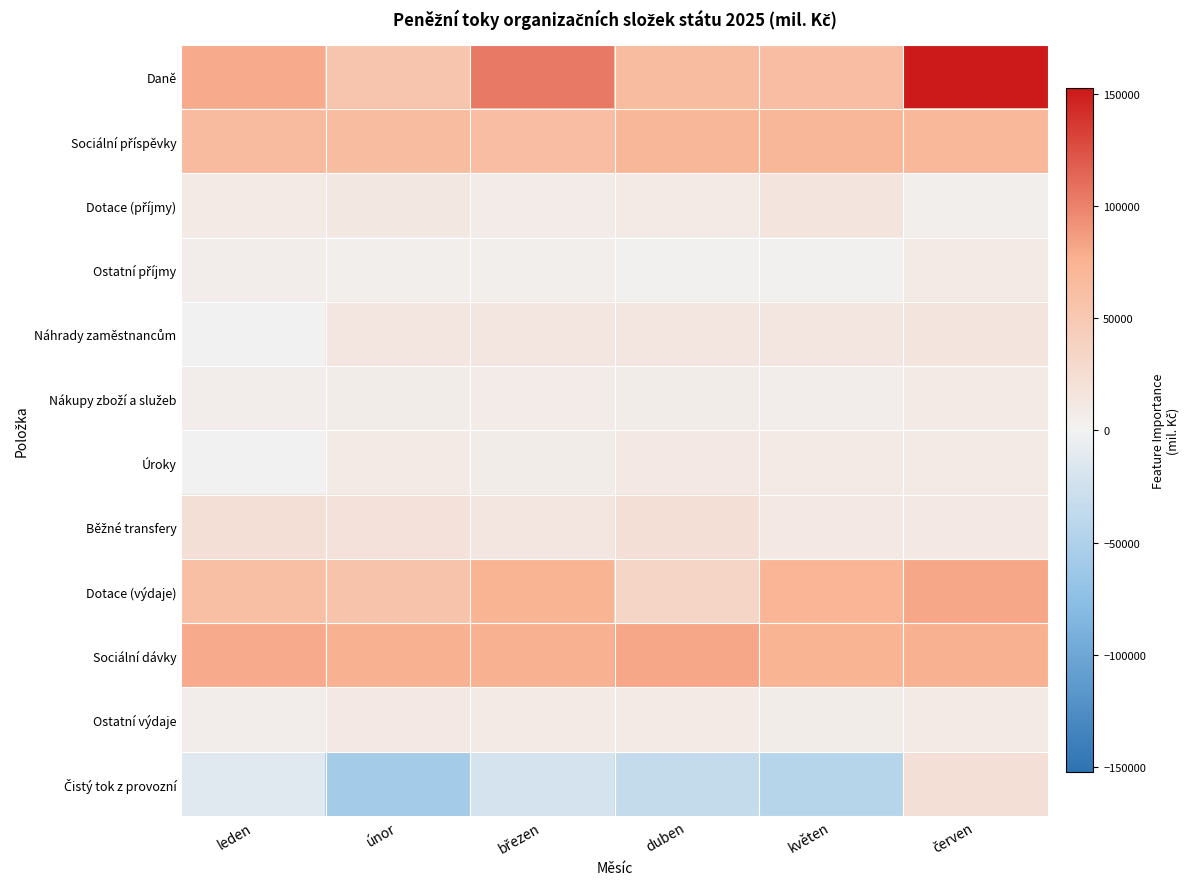

Which series has the largest total across all categories?

Daně